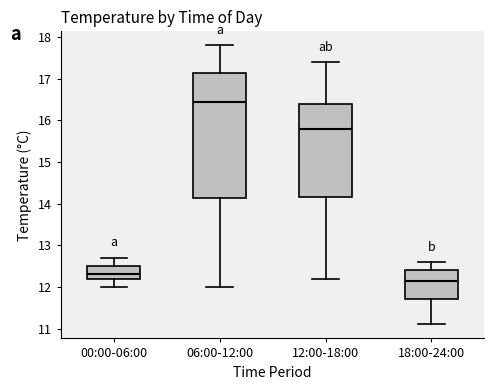

Which box has the highest median line?

06:00-12:00